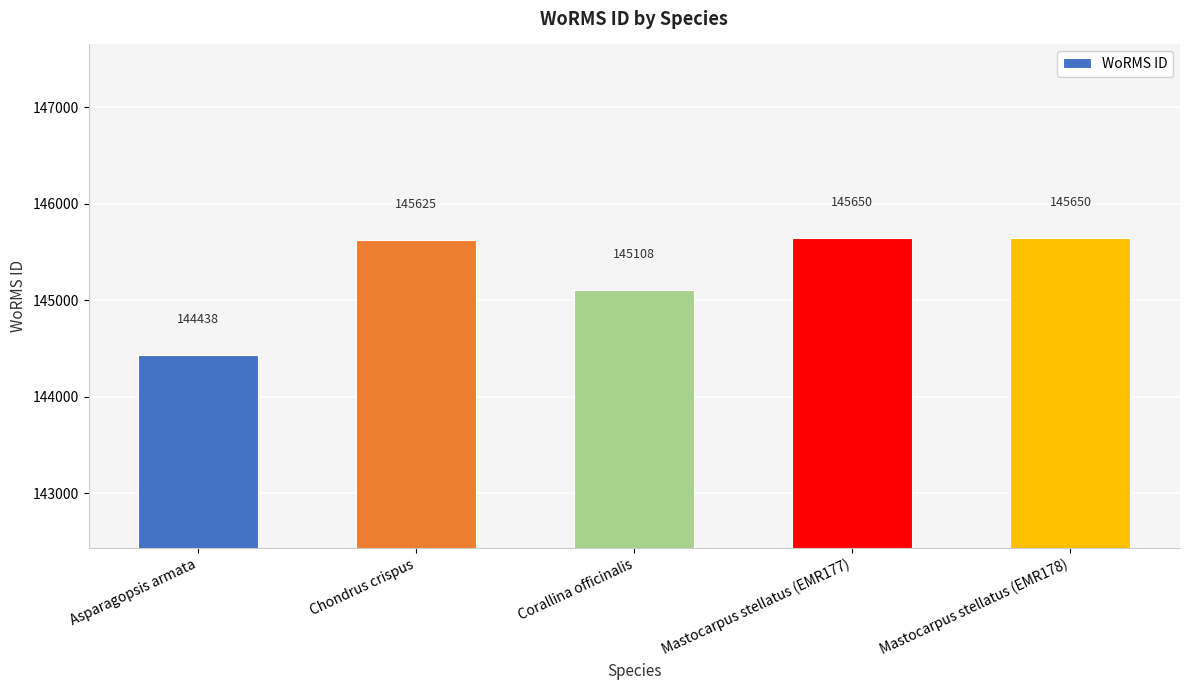

Reading right to left, extract all data points from this chart.

145650	145650	145108	145625	144438